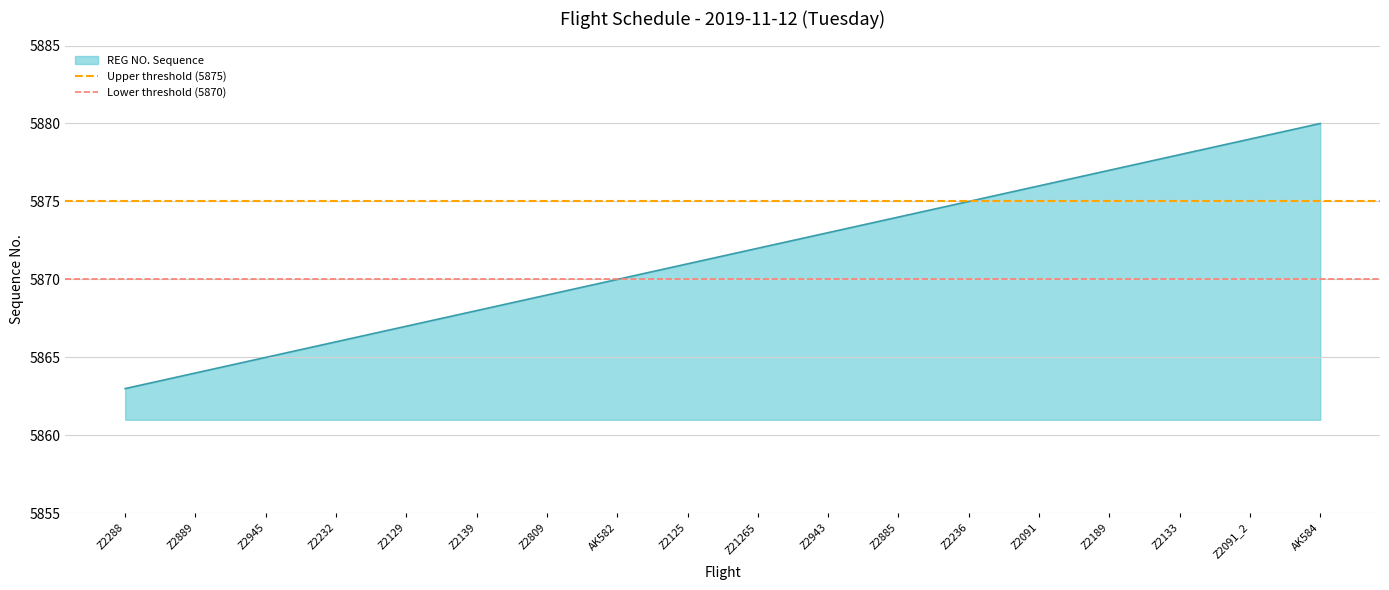

True or false: Lower threshold (5870) has a value of 5870 at Z2288.

True